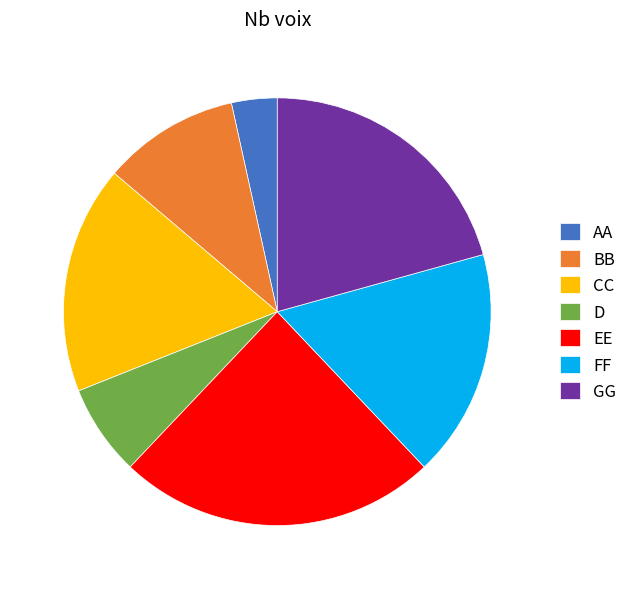

Is it true that GG is 26% of the pie?

False